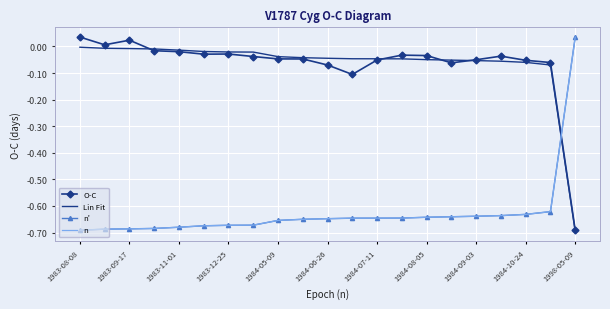

What is the difference between the maximum and minimum values in the O-C series?

0.7